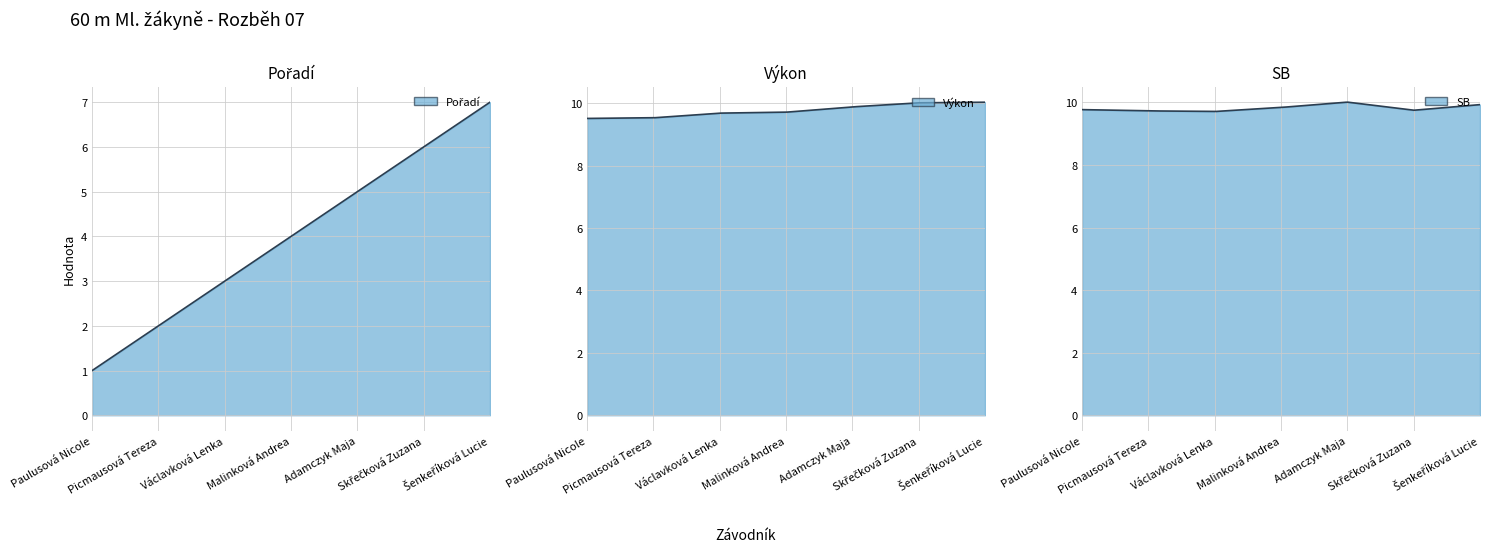

At which category does SB reach its first local peak?

Adamczyk Maja